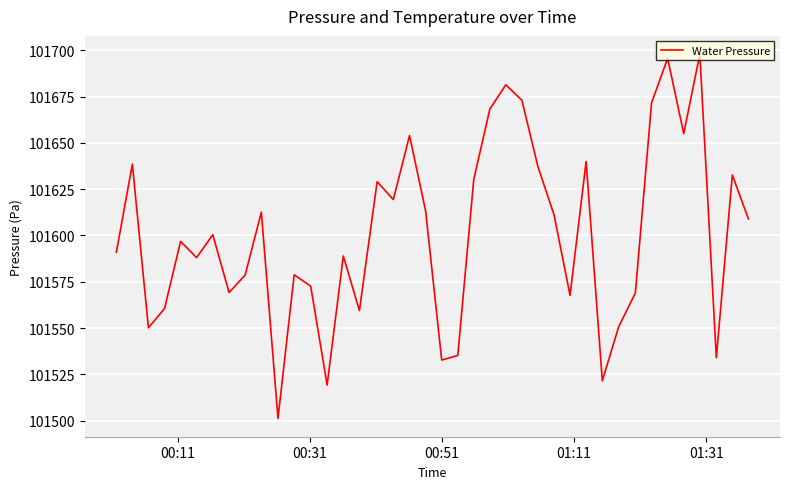

What is the difference between the maximum and minimum values?

196.7